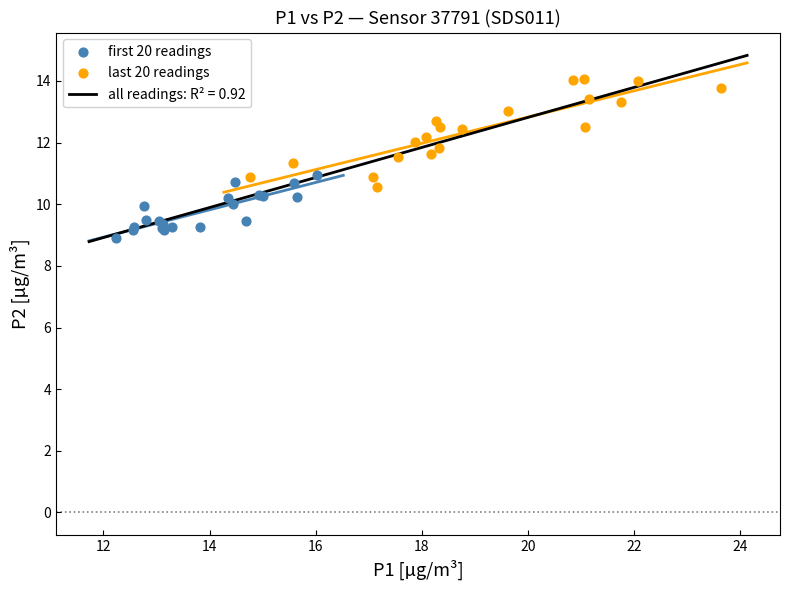

Which series contains the lowest Y value?

first 20 readings